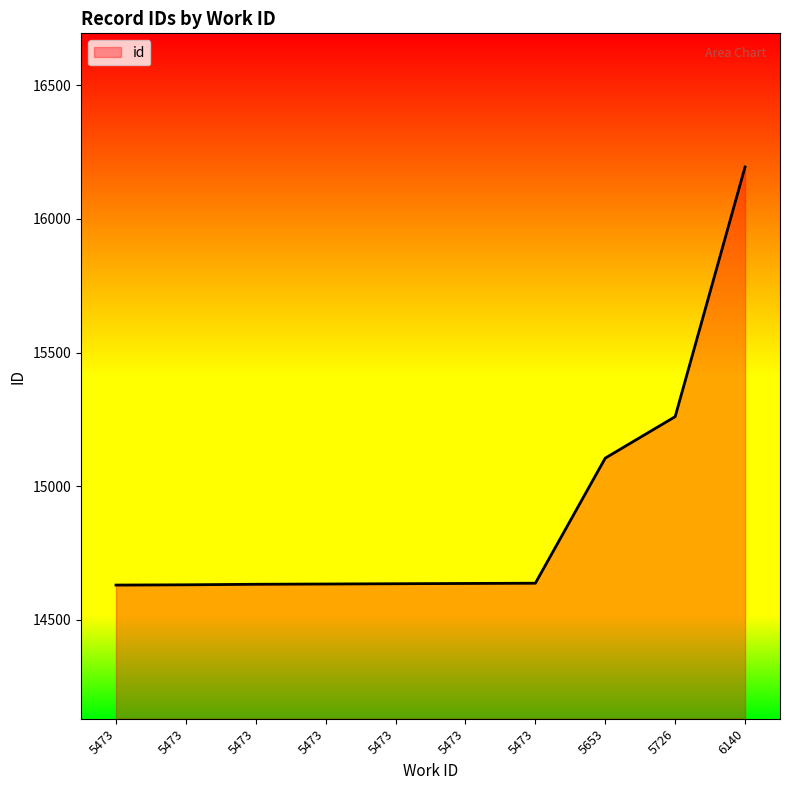

Rank the categories by value from lowest to highest.

5473, 5473, 5473, 5473, 5473, 5473, 5473, 5653, 5726, 6140